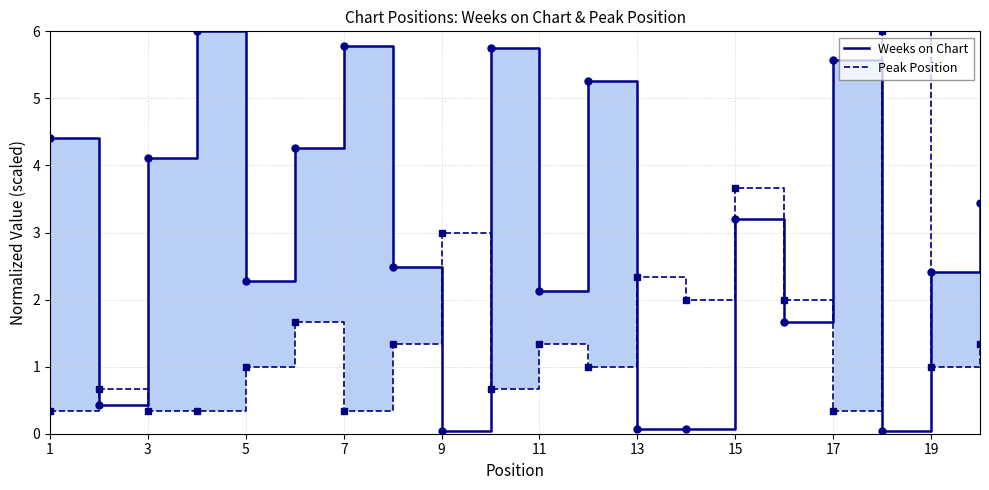

How many data points in Peak Position are above 1?

10